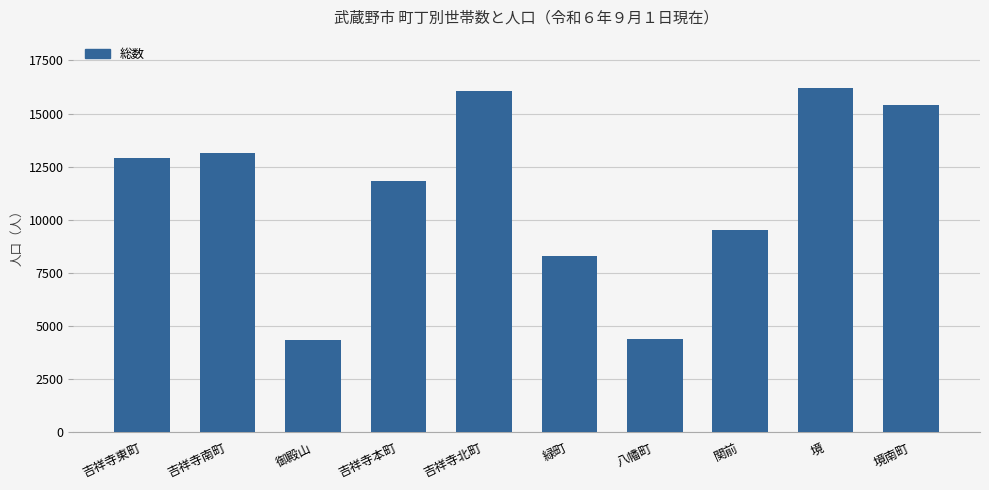

What is the value of the 1st bar from the left?

12906